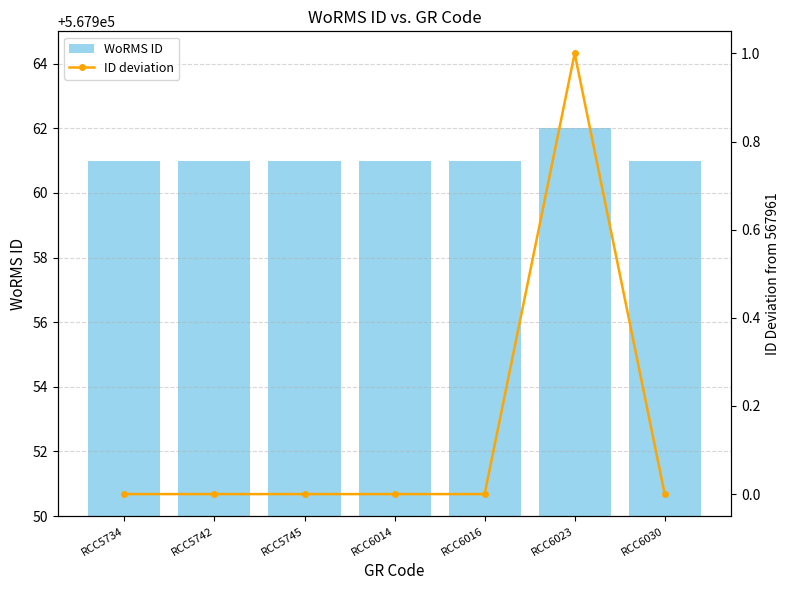

Reading right to left, extract all data points from this chart.

WoRMS ID: 567961	567962	567961	567961	567961	567961	567961
ID deviation: 0	1	0	0	0	0	0